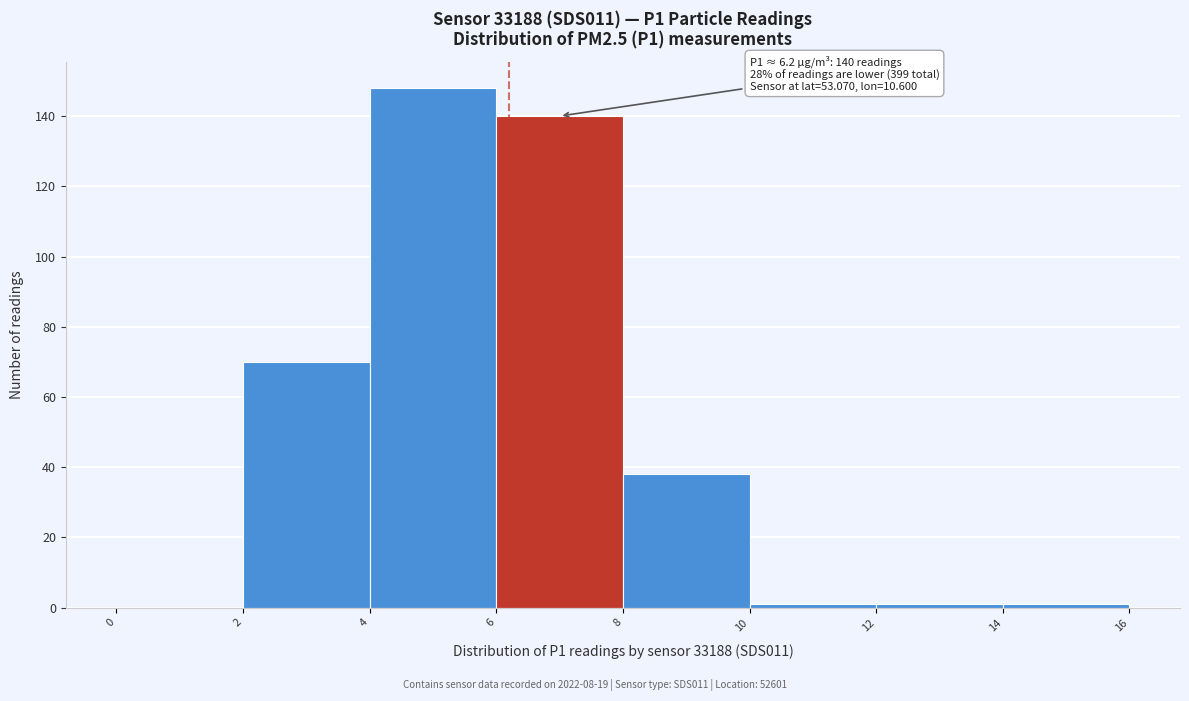

Over which range of the x-axis is the bar tallest?

4 to 6